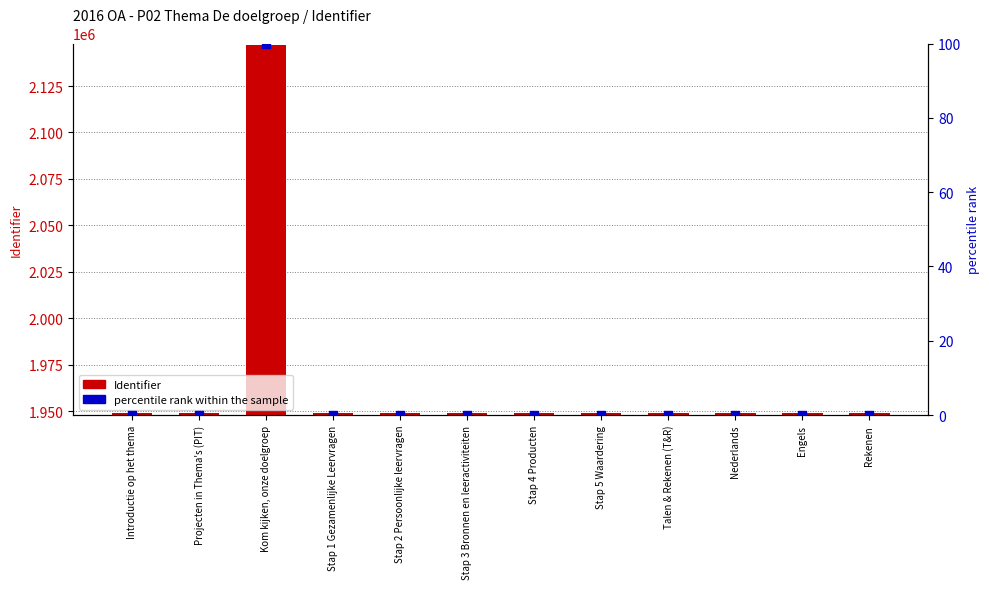

Which series contains the highest Y value?

Identifier